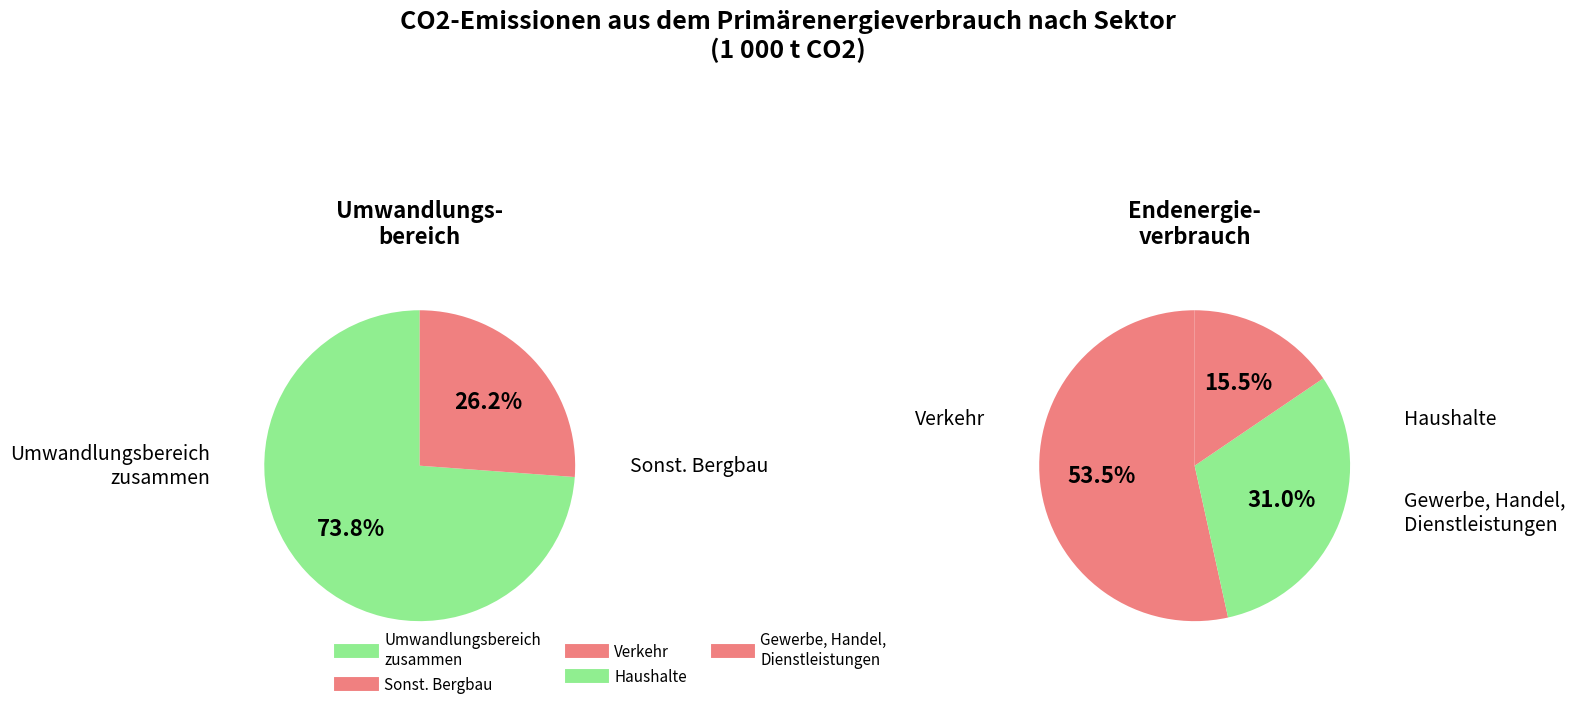

What is the smallest slice in the pie chart?

Sonst. Bergbau